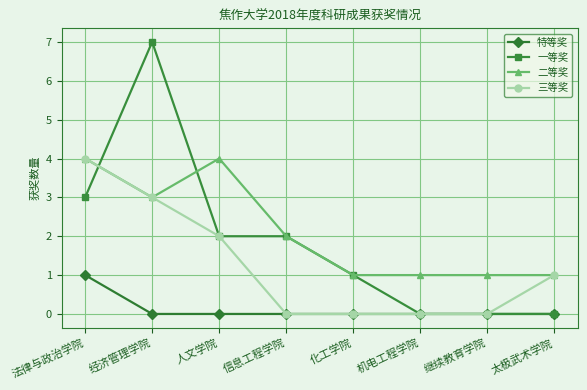

What is the difference between the maximum and minimum values in the 一等奖 series?

7